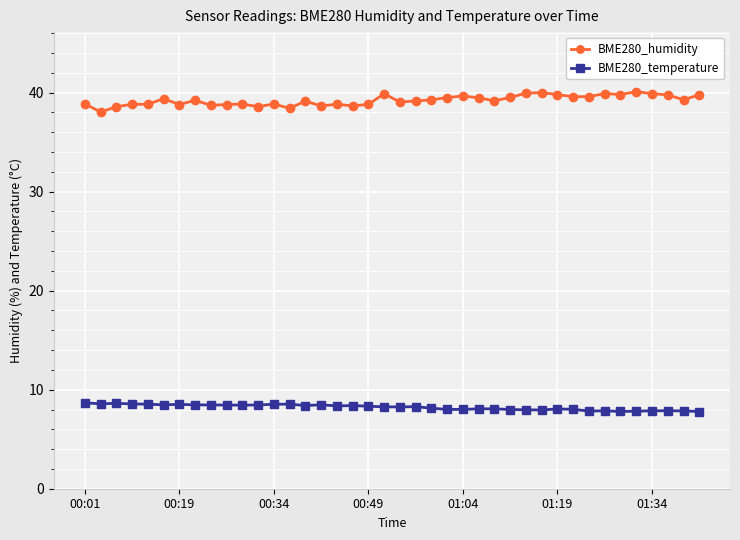

At how many categories does at least one series exceed 23?

40